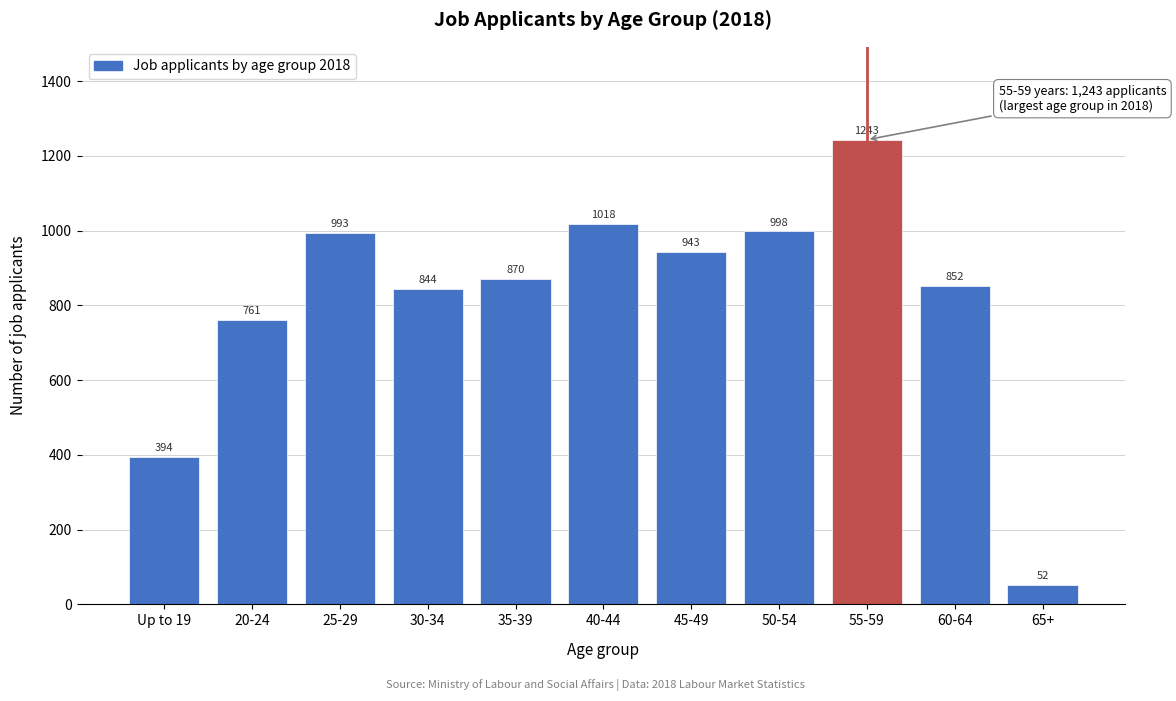

Reading left to right, what are all the values shown in this chart?

Up to 19=394	20-24=761	25-29=993	30-34=844	35-39=870	40-44=1018	45-49=943	50-54=998	55-59=1243	60-64=852	65+=52